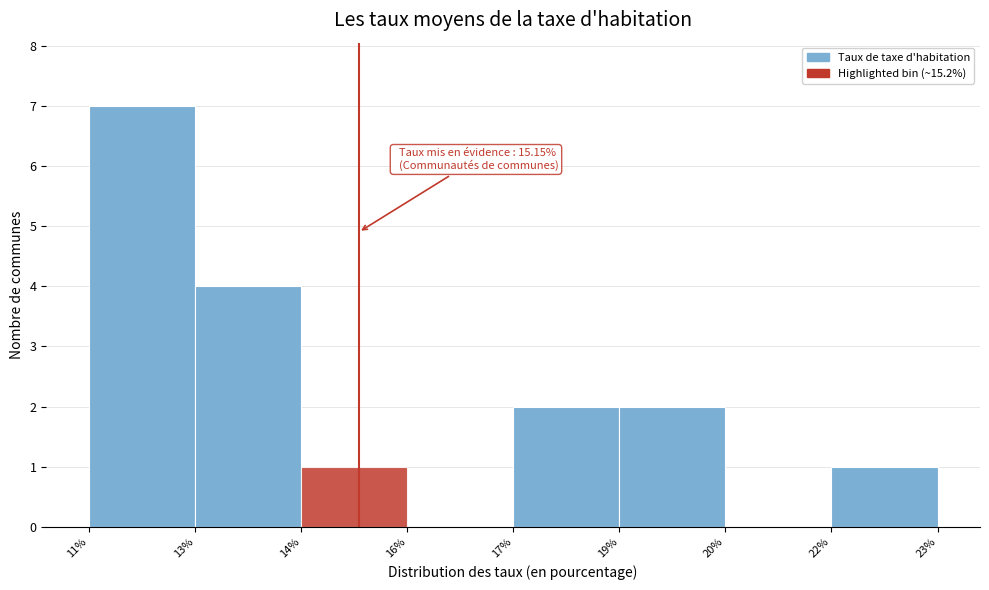

Reading left to right, list all the values displayed in this chart.

11%=7	13%=4	14%=1	16%=0	17%=2	19%=2	20%=0	22%=1